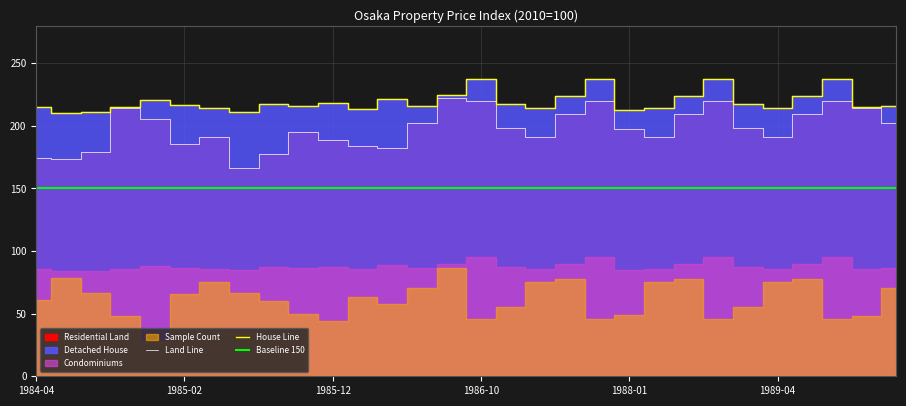

What is the difference between the second highest and second lowest values in the House Line series?

26.4